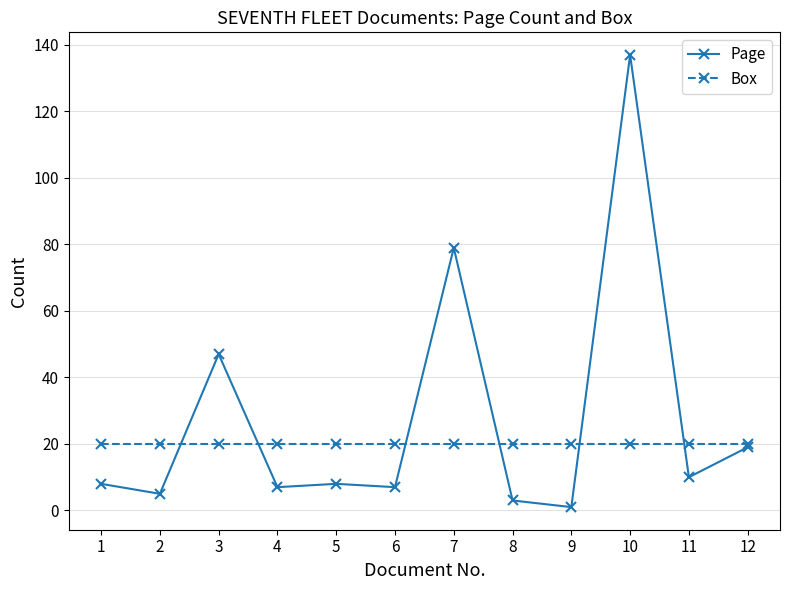

List the series in order of their peak value, lowest first.

Box, Page